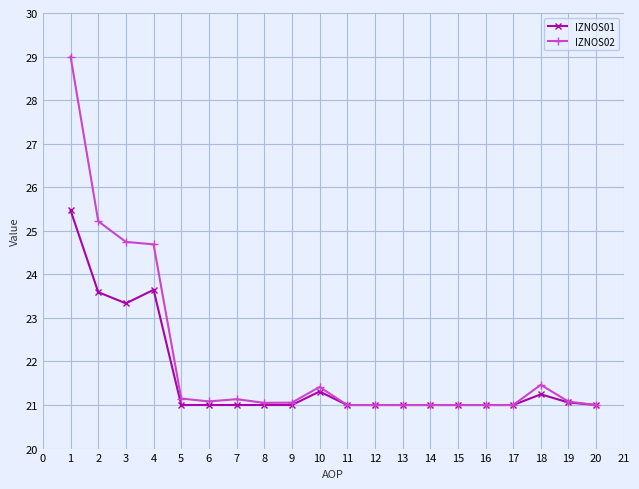

What is the smallest value displayed?

21.0